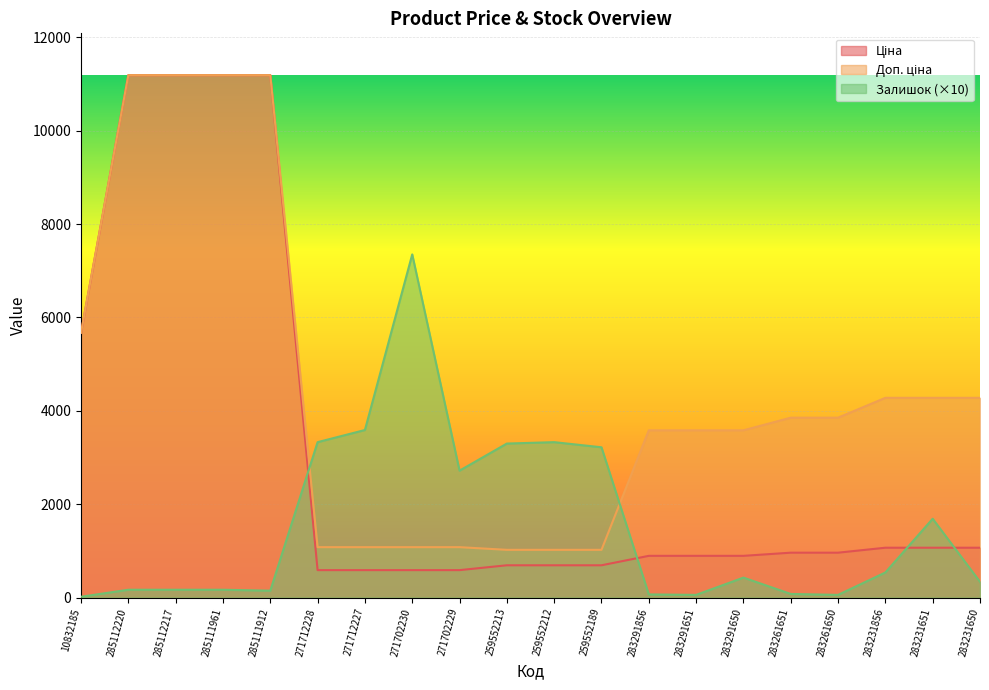

What is the label of the 1st point from the right?

283231650